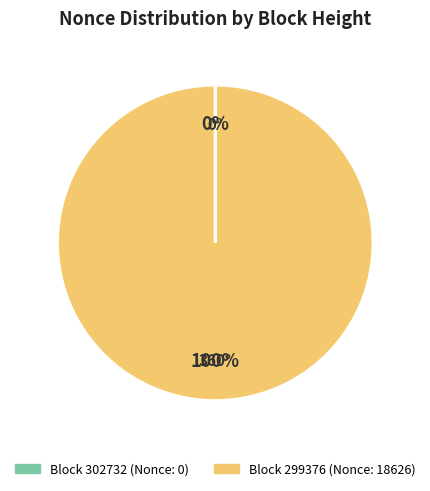

To the nearest percent, what is the difference between the largest and smallest slice percentages?

100%